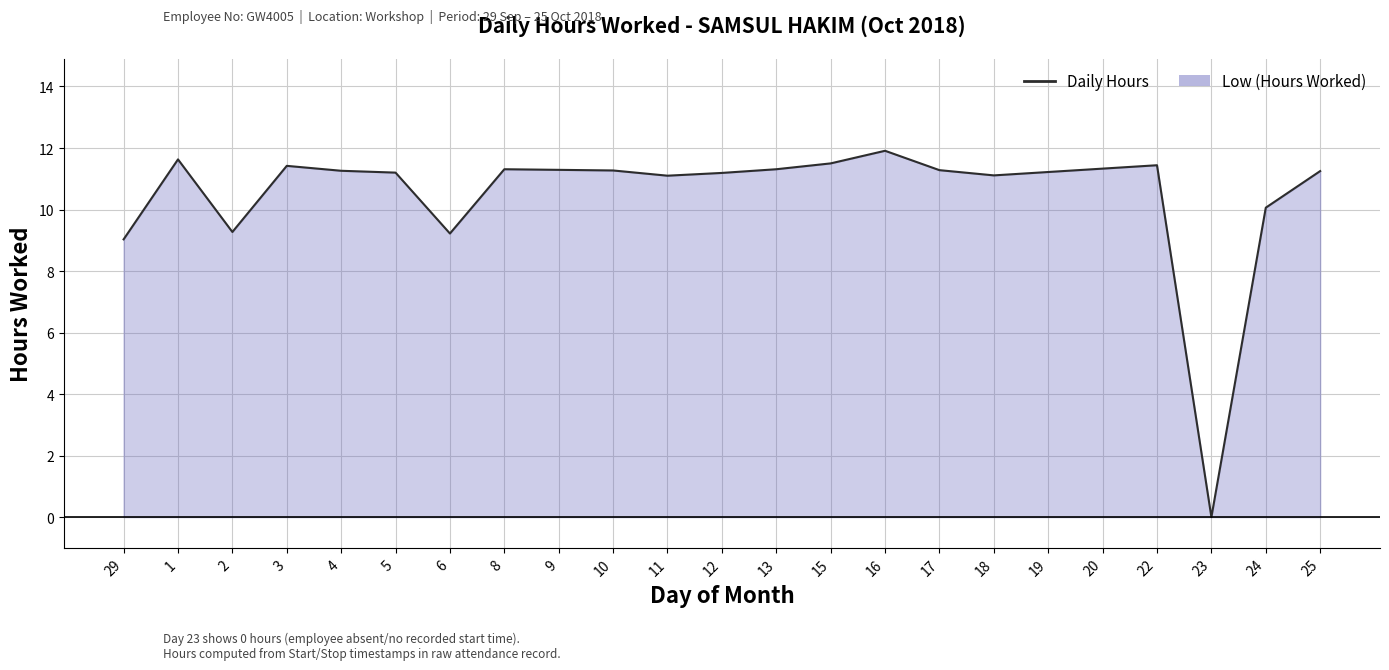

What position from the right is 24?

2